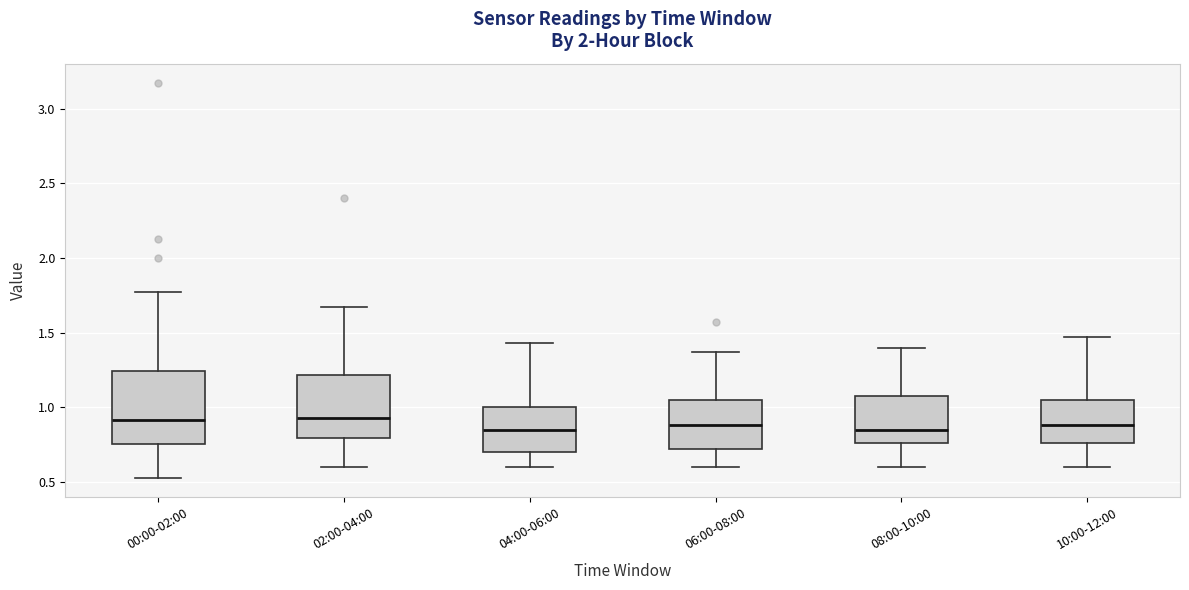

Comparing the boxes themselves (not the whiskers), which one is the tallest?

00:00-02:00